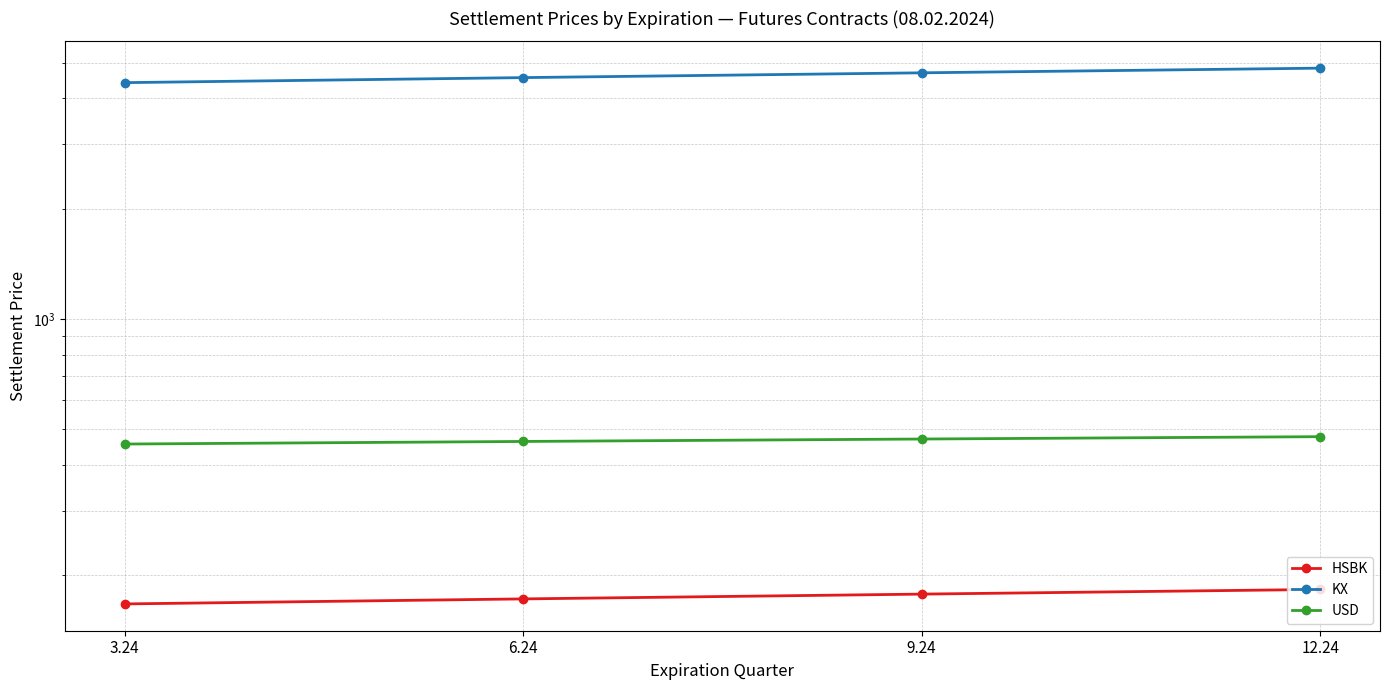

True or false: HSBK and KX cross at least once.

False